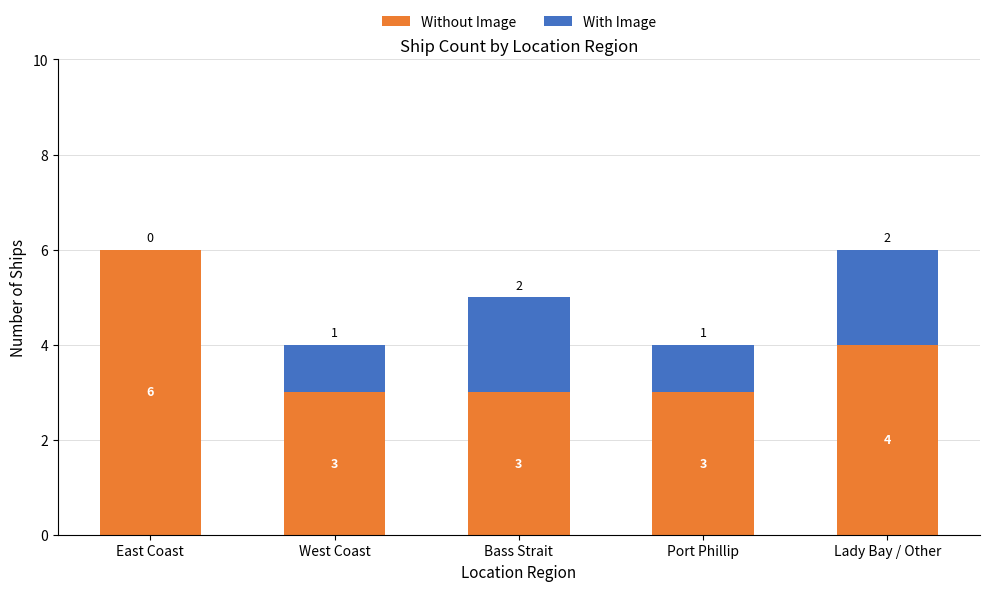

What is the average value of the Without Image series?

4